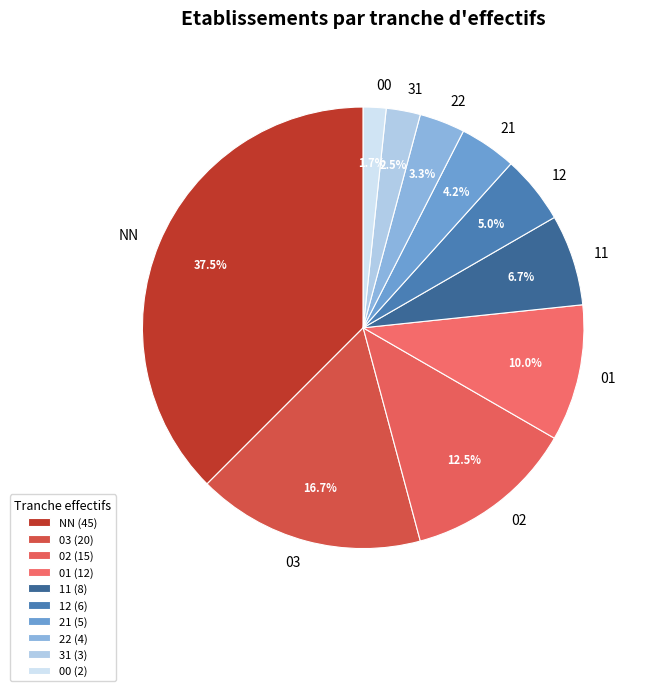

Which slice is the largest?

NN